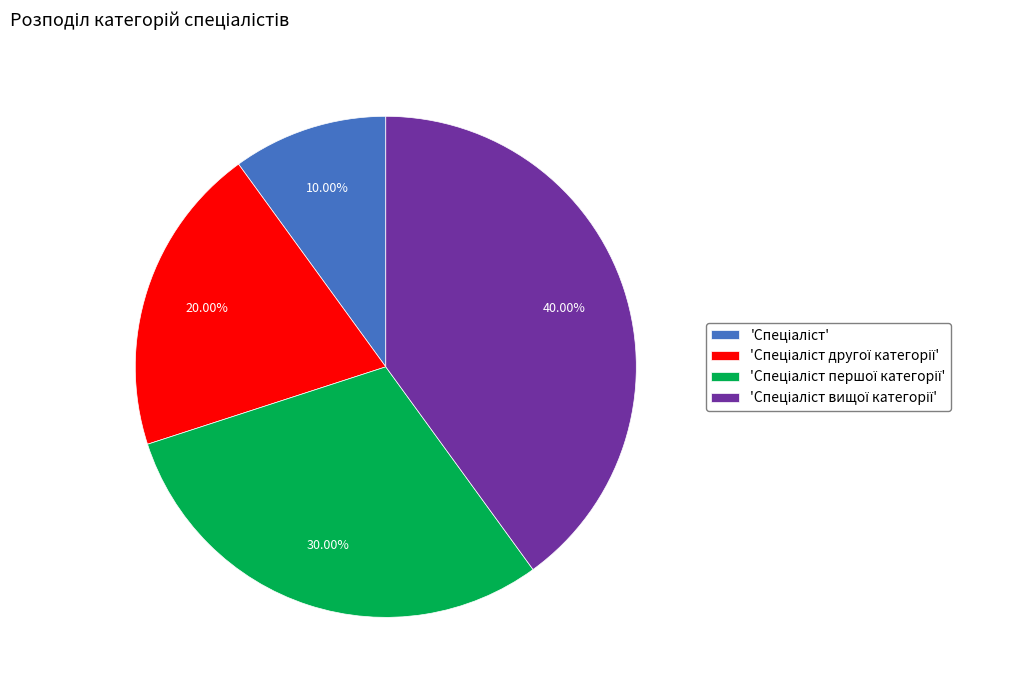

Does any single category account for the majority?

No